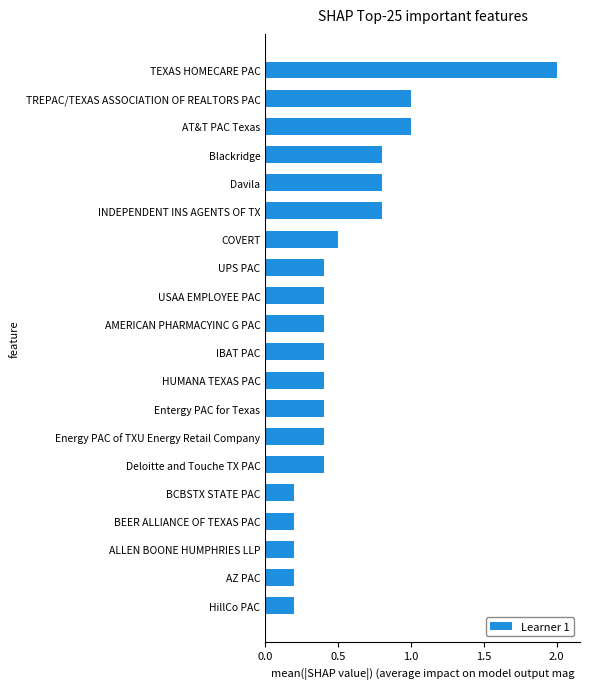

Count the number of values greater than 1000.

7